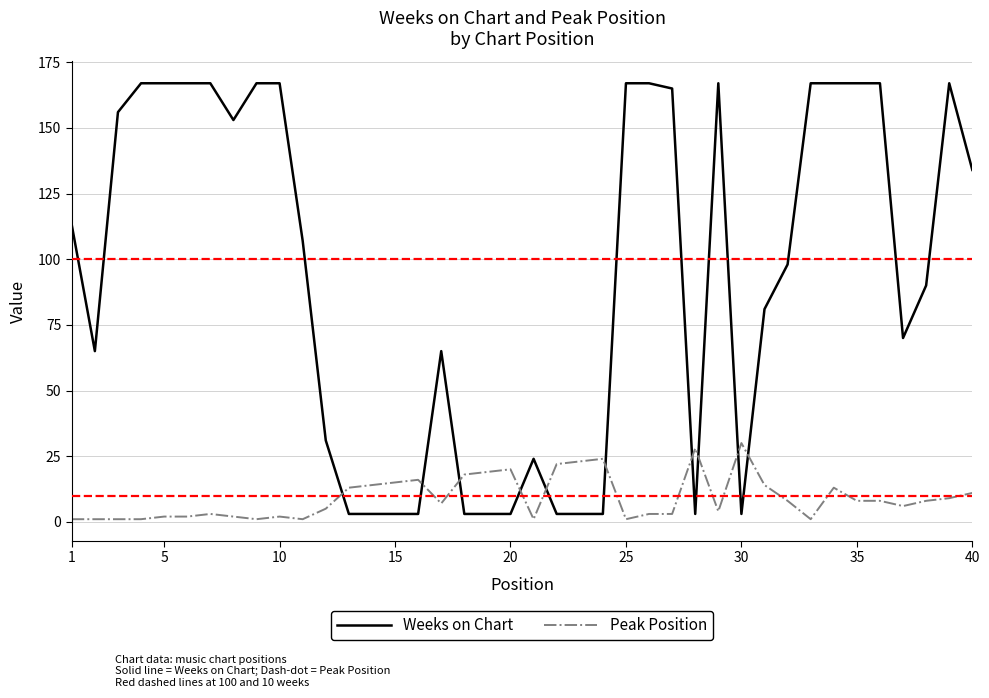

What is the maximum value shown in the chart?

167